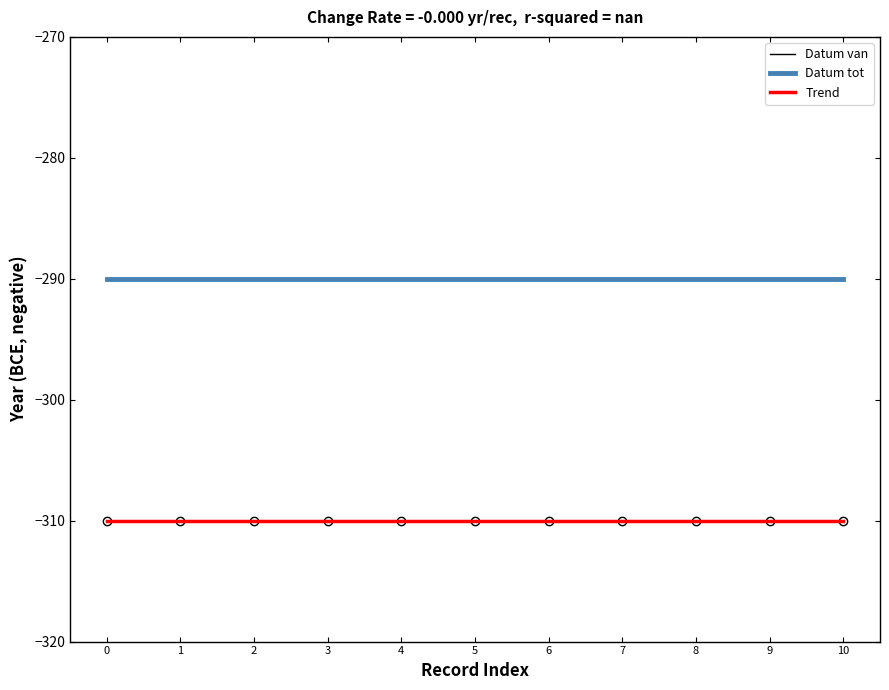

At how many categories does at least one series exceed -292?

11